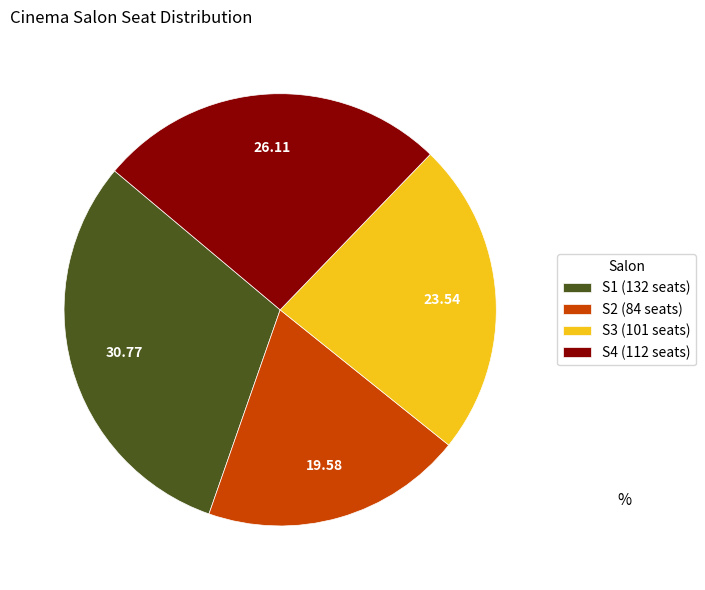

Is the sum of S1 (132 seats) and S4 (112 seats) greater than half?

Yes